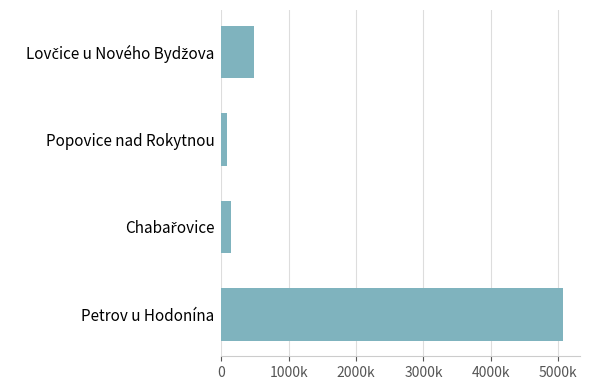

Are the bars horizontal?

Yes